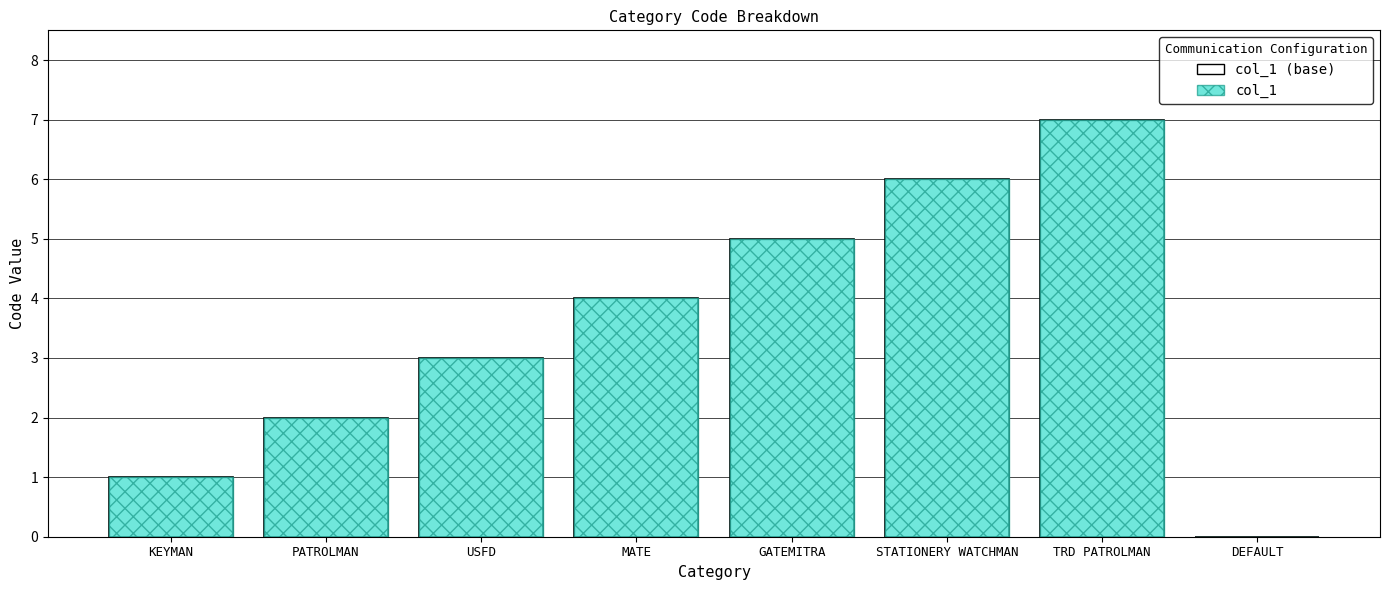

At how many categories does at least one series exceed 6?

1